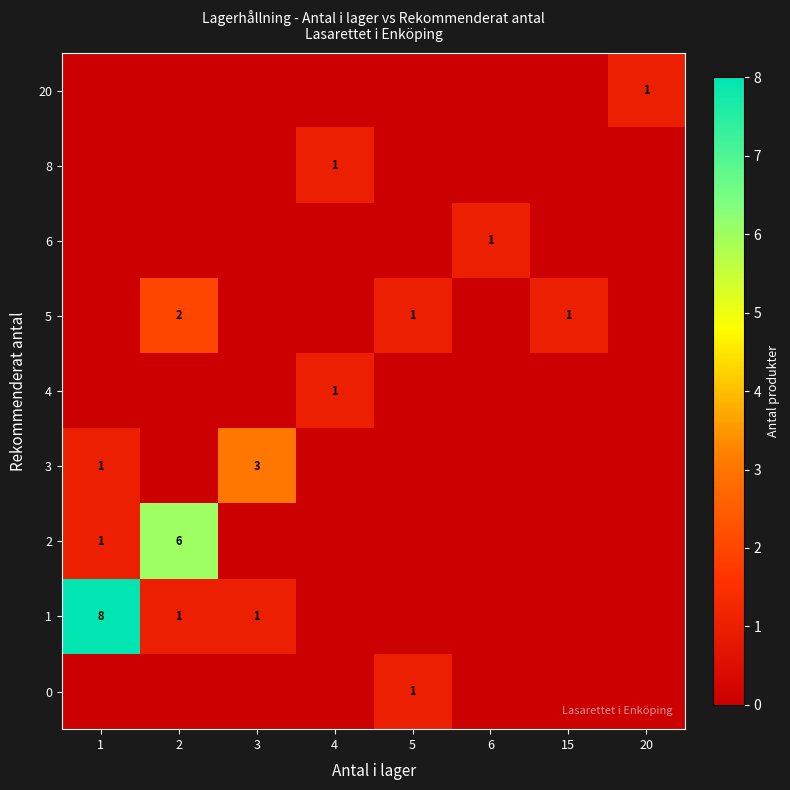

True or false: row_6 has a value of 0 at 4.

False